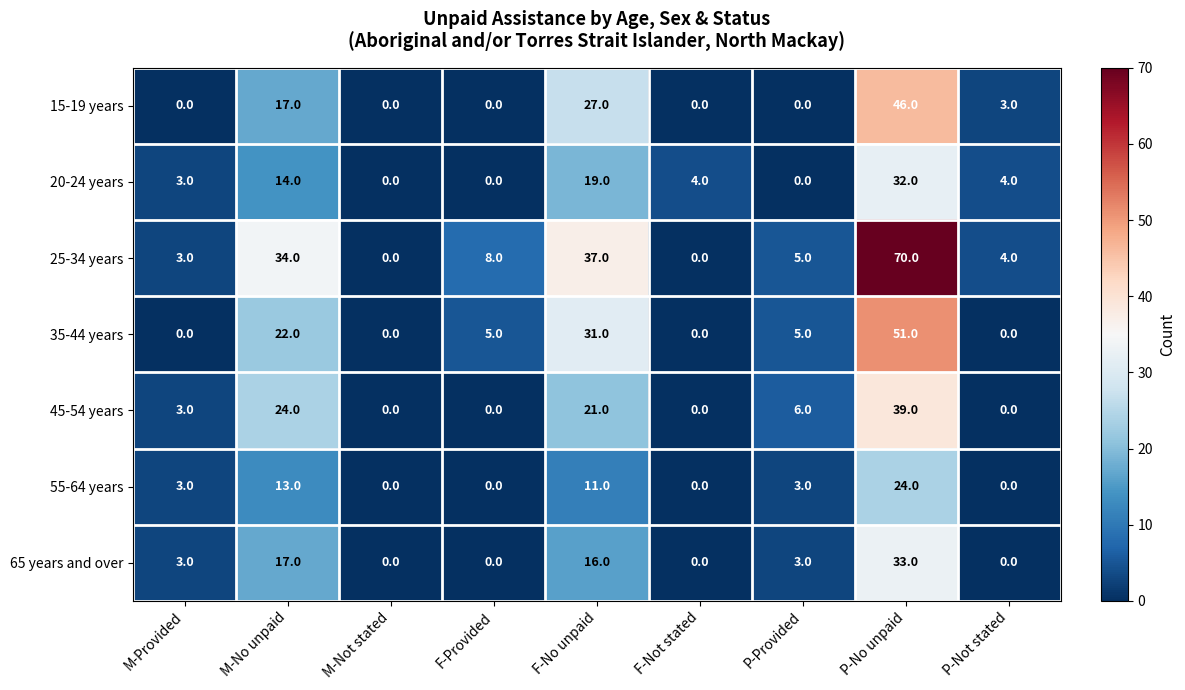

List the series in order of their peak value, highest first.

25-34 years, 35-44 years, 15-19 years, 45-54 years, 65 years and over, 20-24 years, 55-64 years